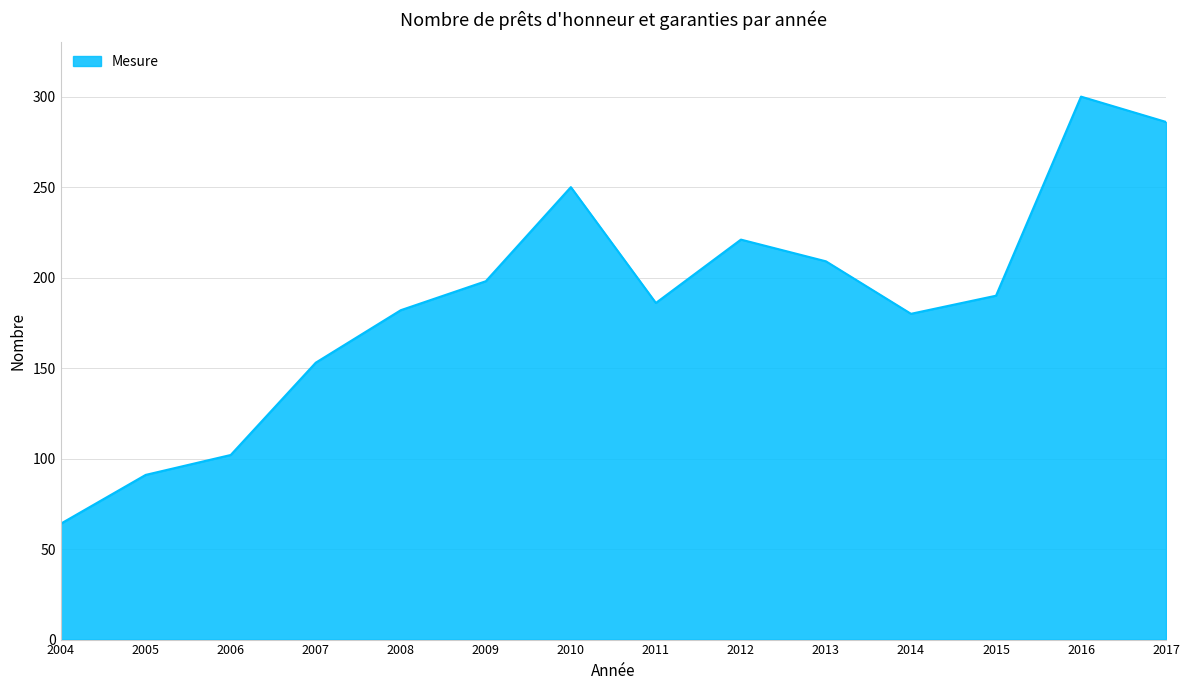

What is the greatest value displayed?

300